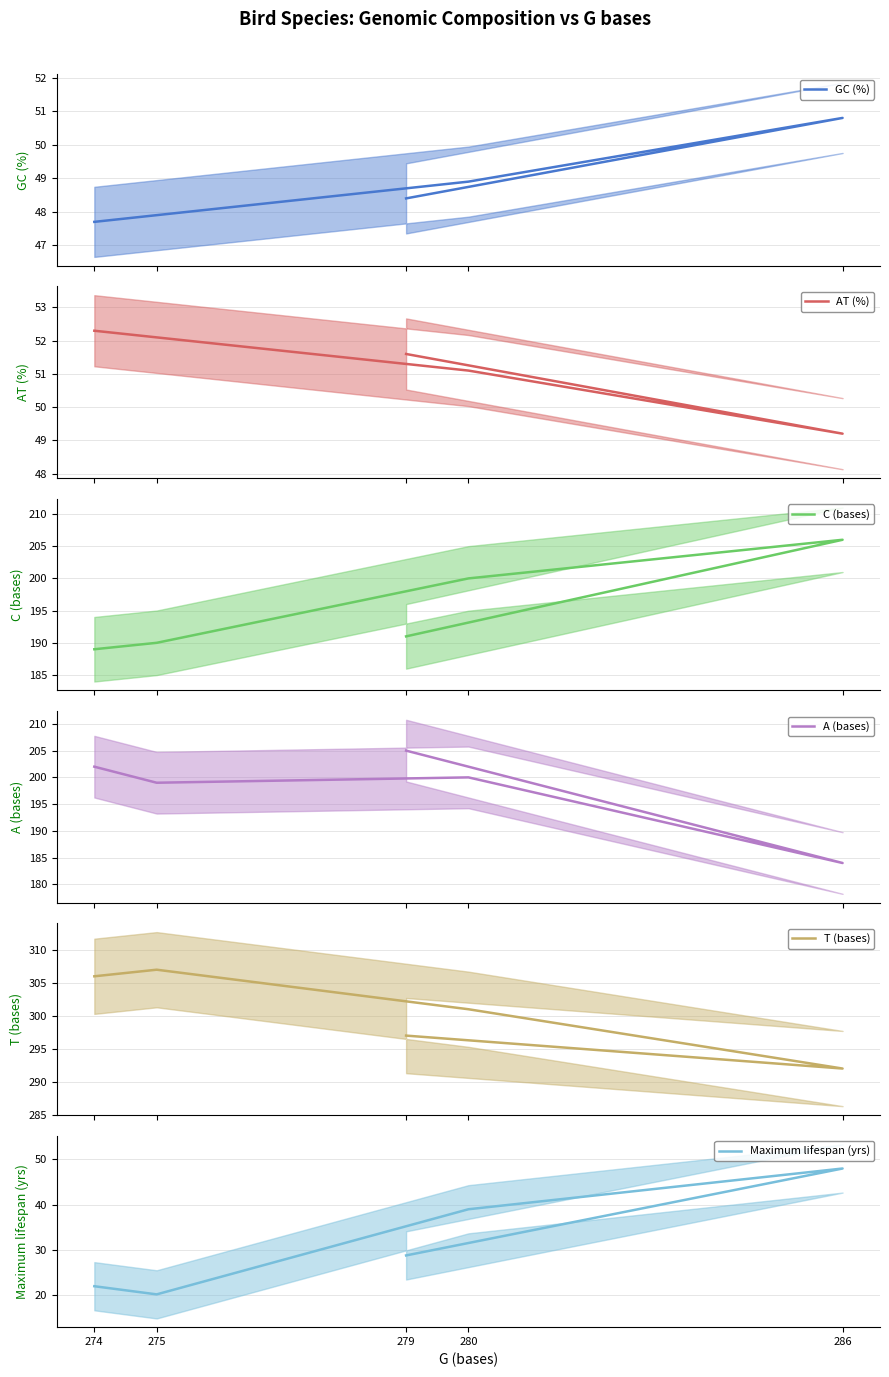

What are all the series names shown in the legend?

GC (%), AT (%), C (bases), A (bases), T (bases), Maximum lifespan (yrs)